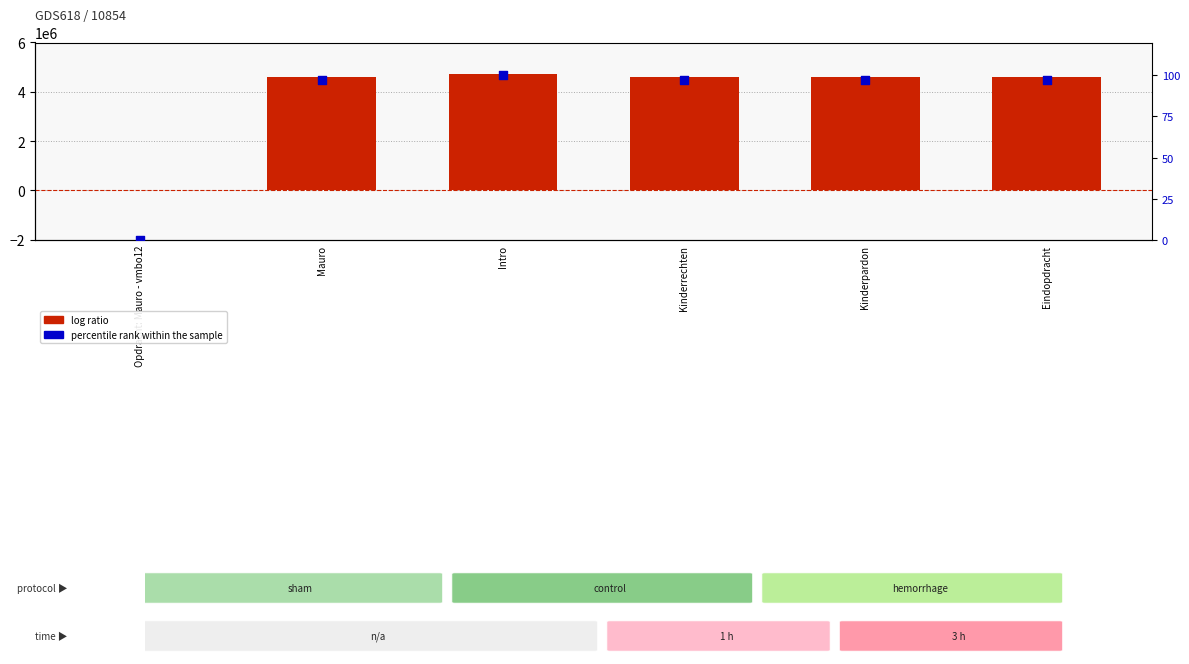

At which category is the sum across all series the highest?

Intro